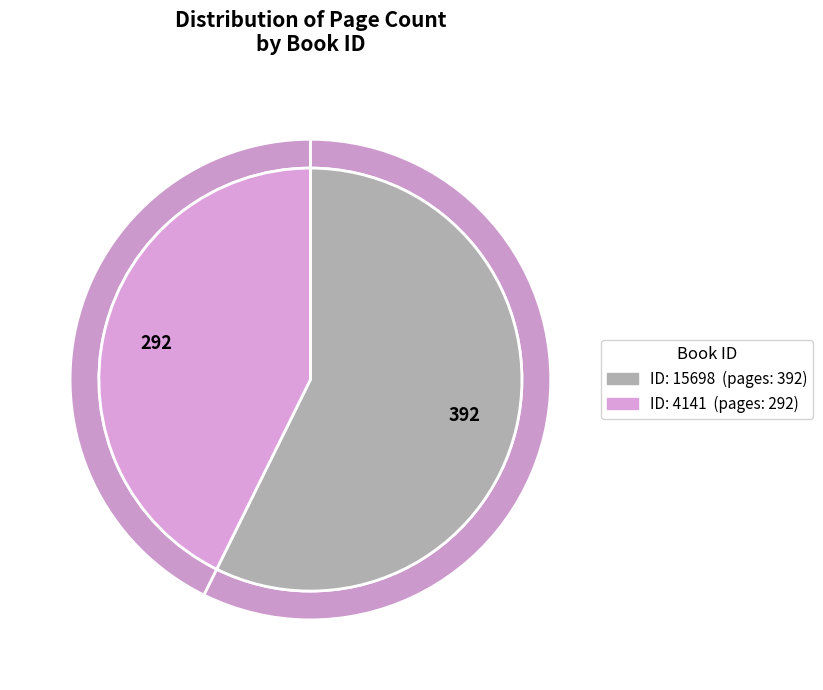

Do 15698 and 4141 together represent more than half of the pie?

Yes